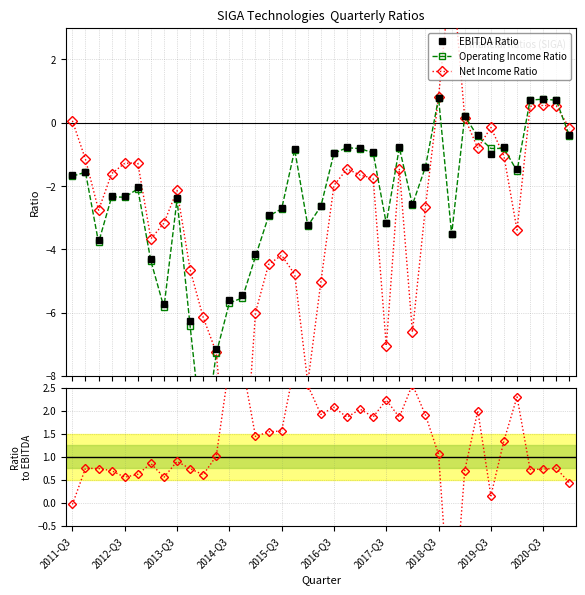

What is the sum of all Net Income Ratio values?

-114.5